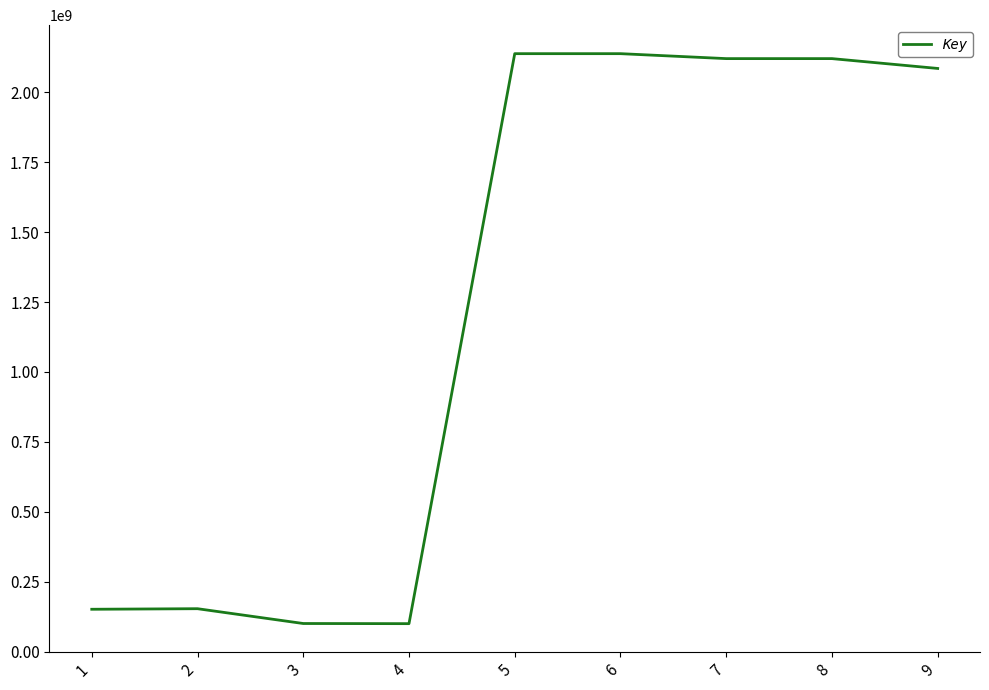

What is the smallest value displayed?

100336775